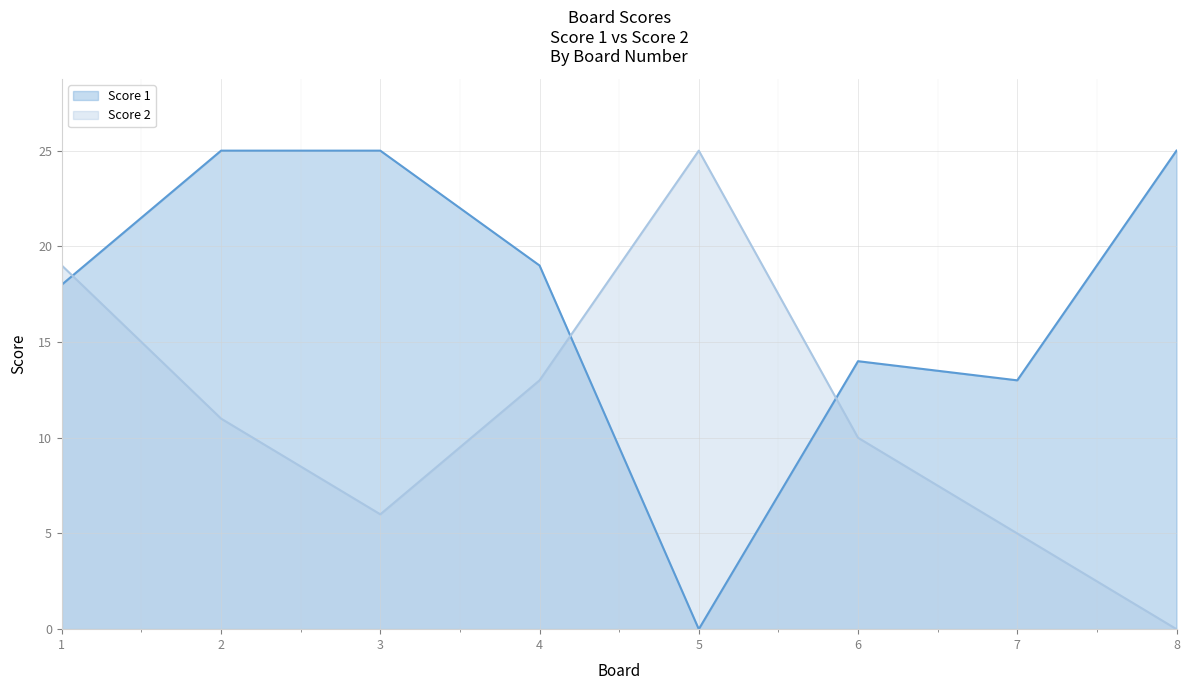

List the series in order of their peak value, lowest first.

Score 1, Score 2